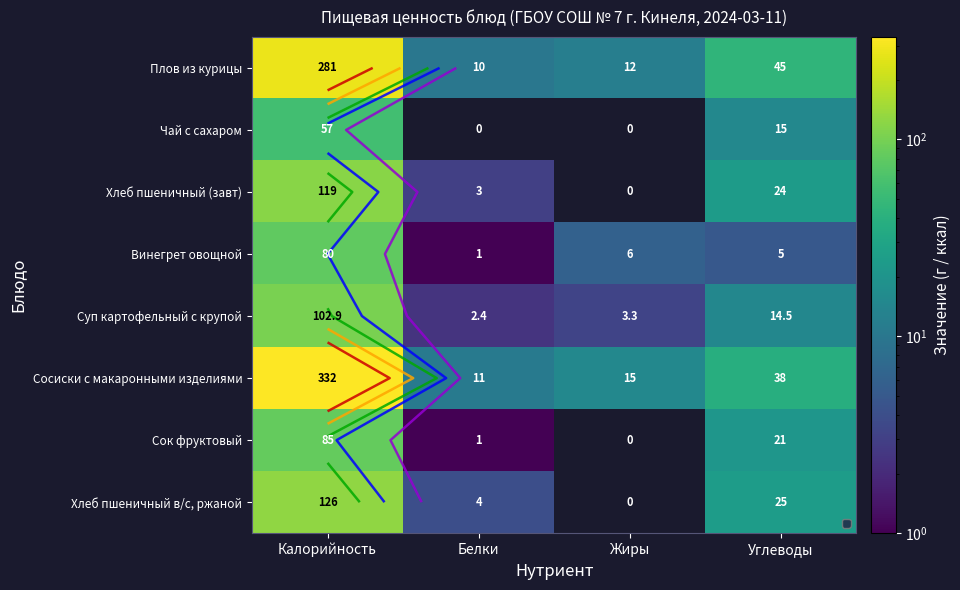

What is the greatest value displayed?

332.0